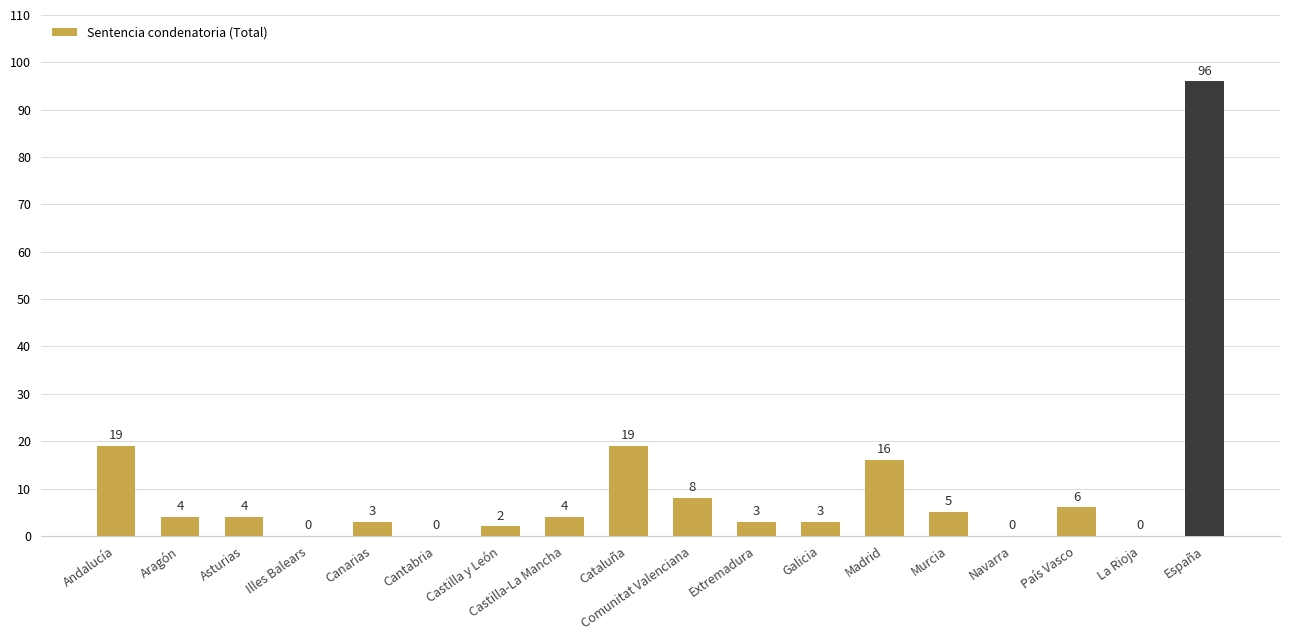

How many distinct data groups are displayed?

1